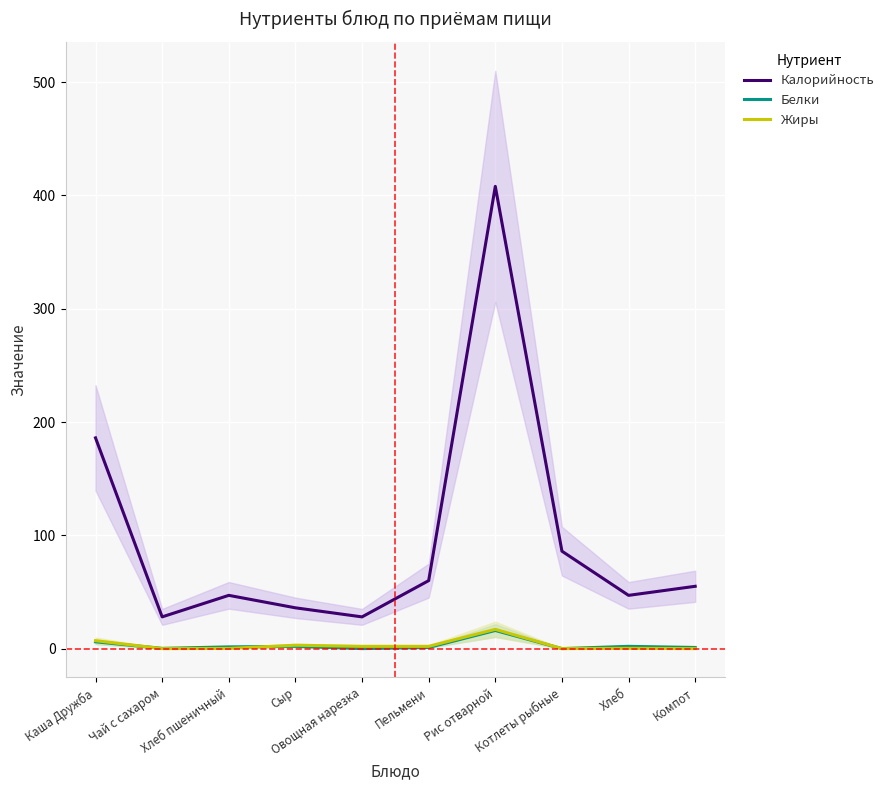

At which category does Калорийность reach its first local peak?

Хлеб пшеничный